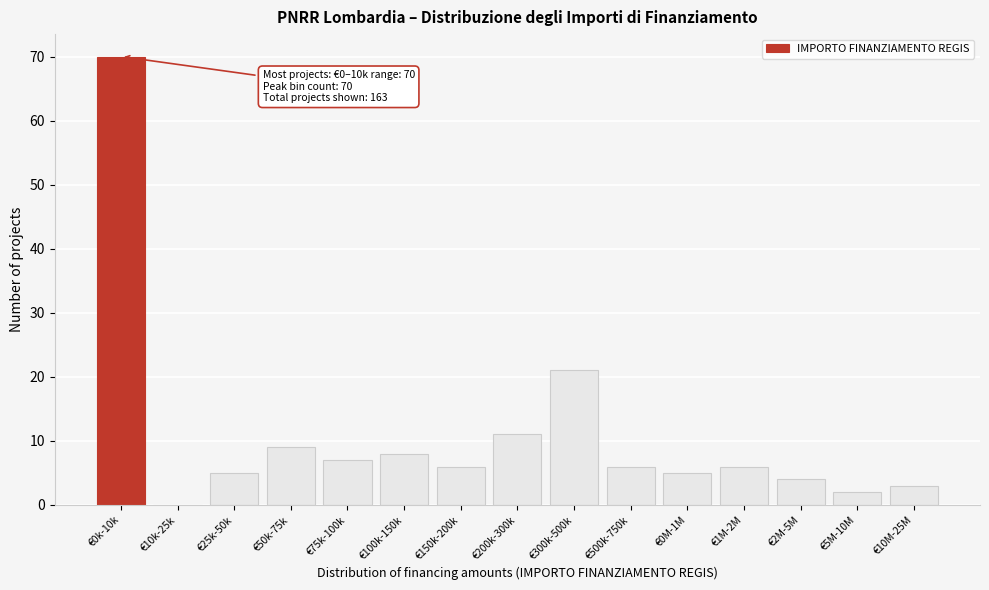

Reading left to right, list all the values displayed in this chart.

€0k-10k=70	€10k-25k=0	€25k-50k=5	€50k-75k=9	€75k-100k=7	€100k-150k=8	€150k-200k=6	€200k-300k=11	€300k-500k=21	€500k-750k=6	€0M-1M=5	€1M-2M=6	€2M-5M=4	€5M-10M=2	€10M-25M=3